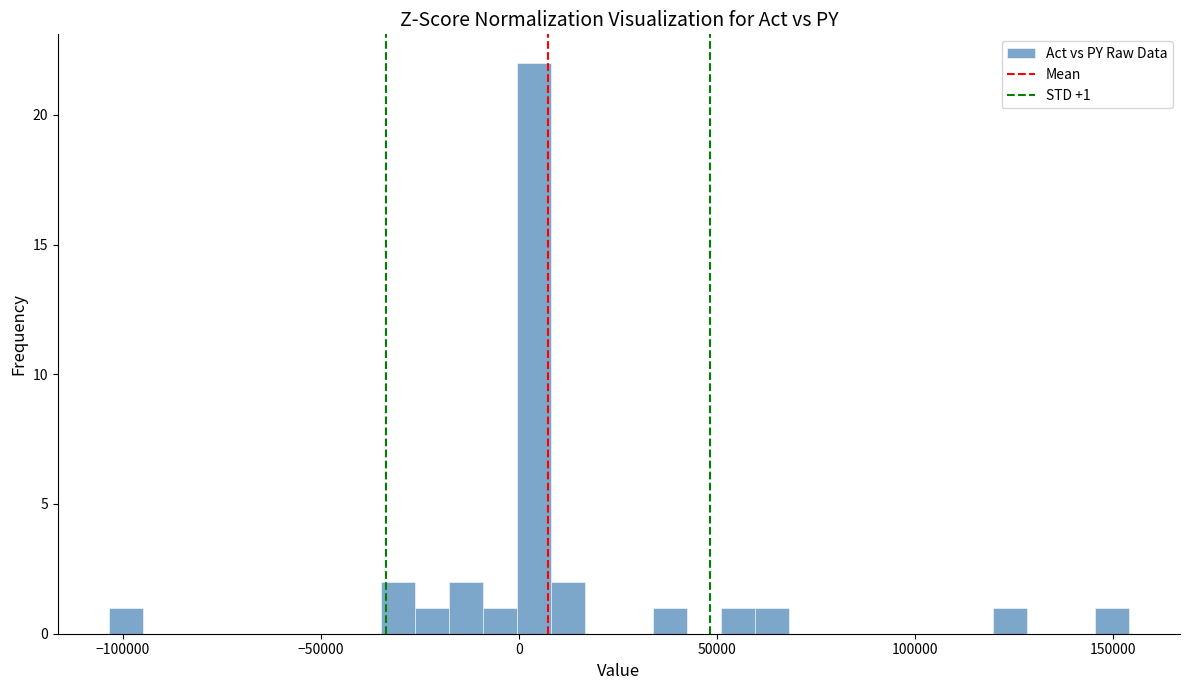

Around what value on the x-axis is the tallest bar? Give the approximate position of its centre, as read against the axis.

5000